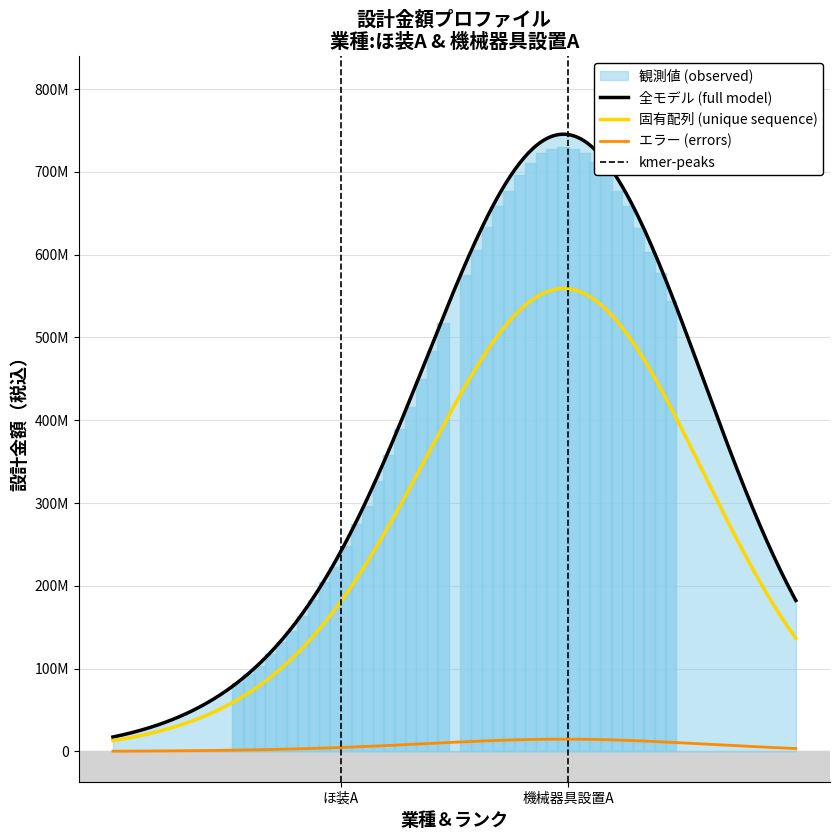

What position from the right is 機械器具設置A?

1